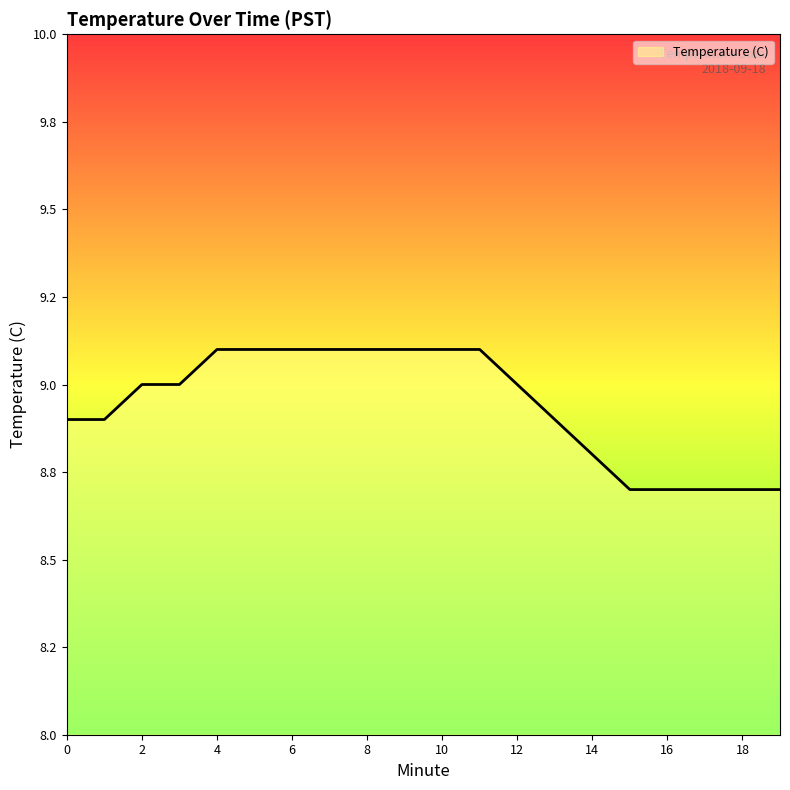

What is the greatest value displayed?

9.1